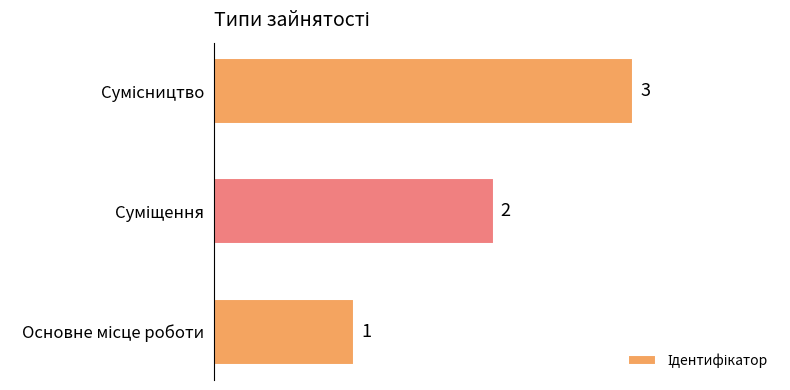

What is the maximum value shown in the chart?

3